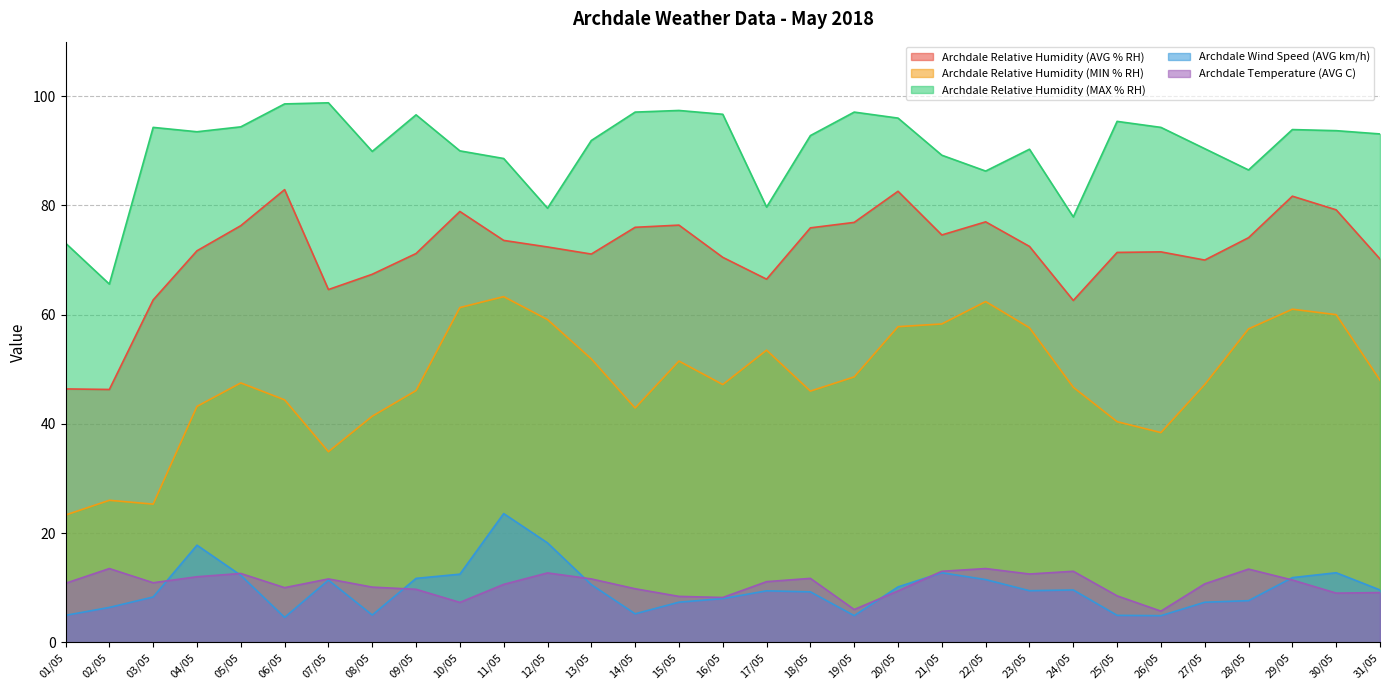

True or false: Archdale Relative Humidity (AVG % RH) and Archdale Wind Speed (AVG km/h) cross at least once.

False